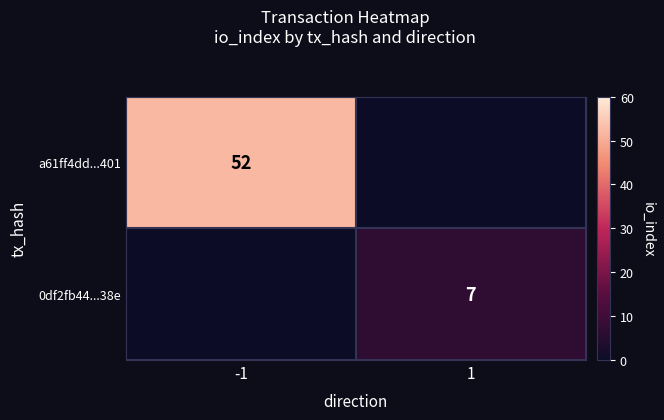

What is the difference between the highest and lowest values at 1?

7